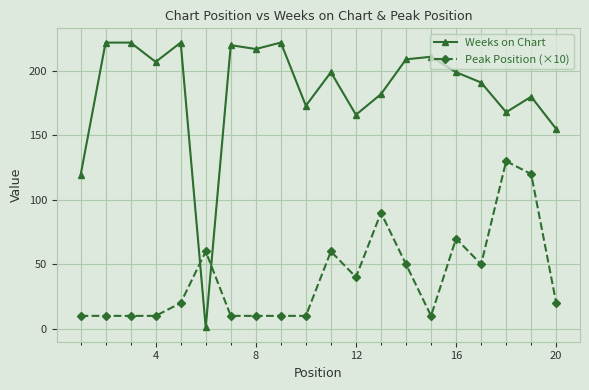

Which series has the widest spread of values?

Weeks on Chart